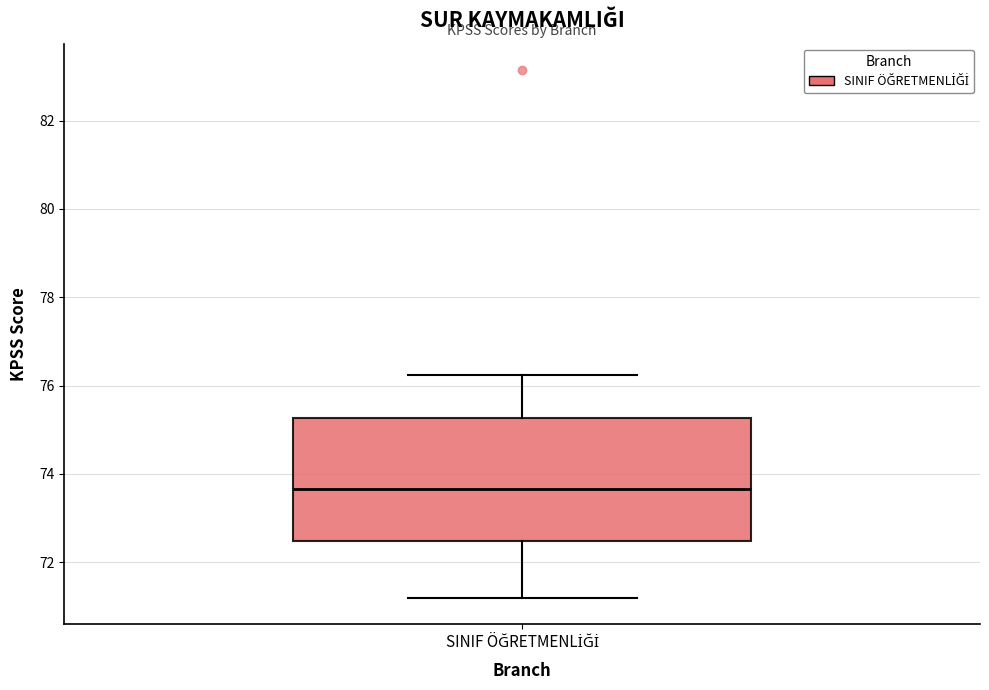

Where does the upper whisker of the box for SINIF ÖĞRETMENLİĞİ end on the y-axis? The values are not printed on the chart, so give them approximately, as read against the axis.

76.2